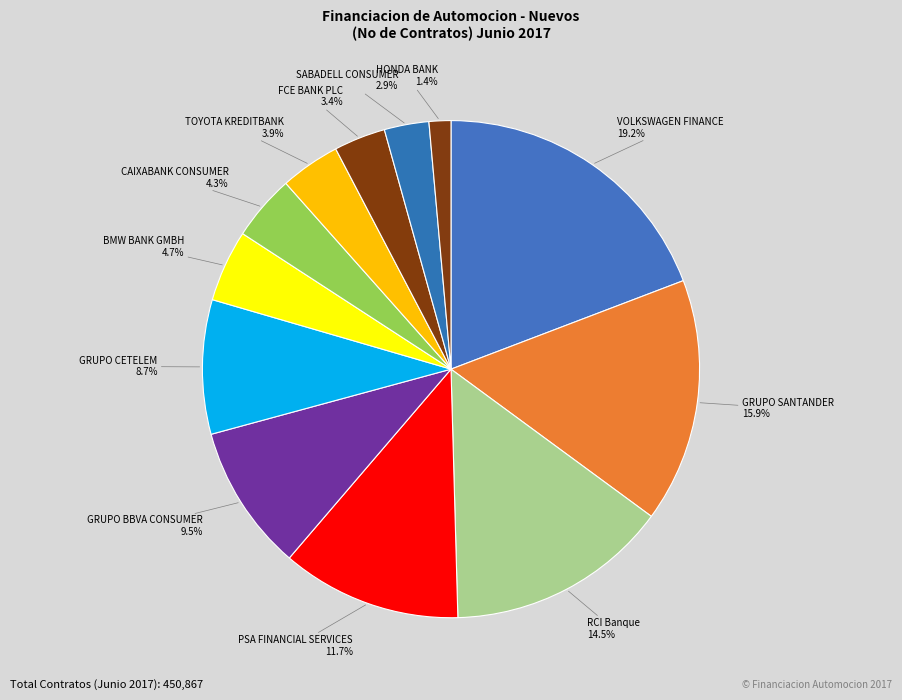

Approximately how many times larger is the value at PSA FINANCIAL SERVICES compared to RCI Banque?

0.8